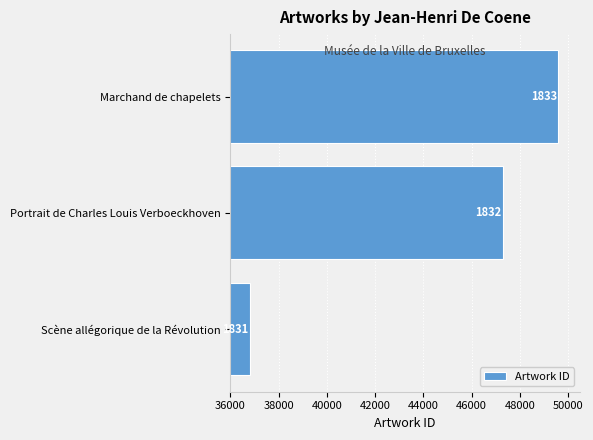

Are the bars horizontal?

Yes